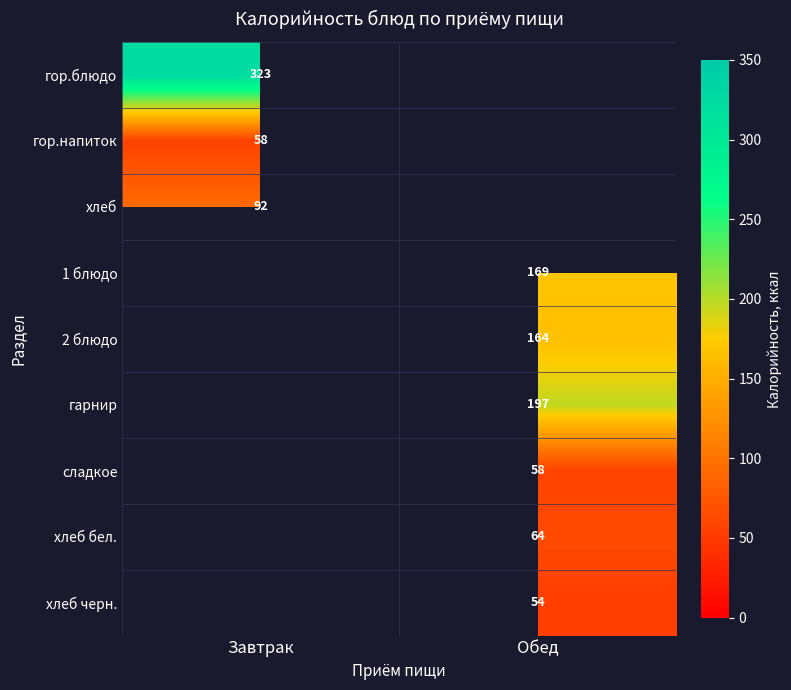

What is the maximum value shown in the chart?

323.4